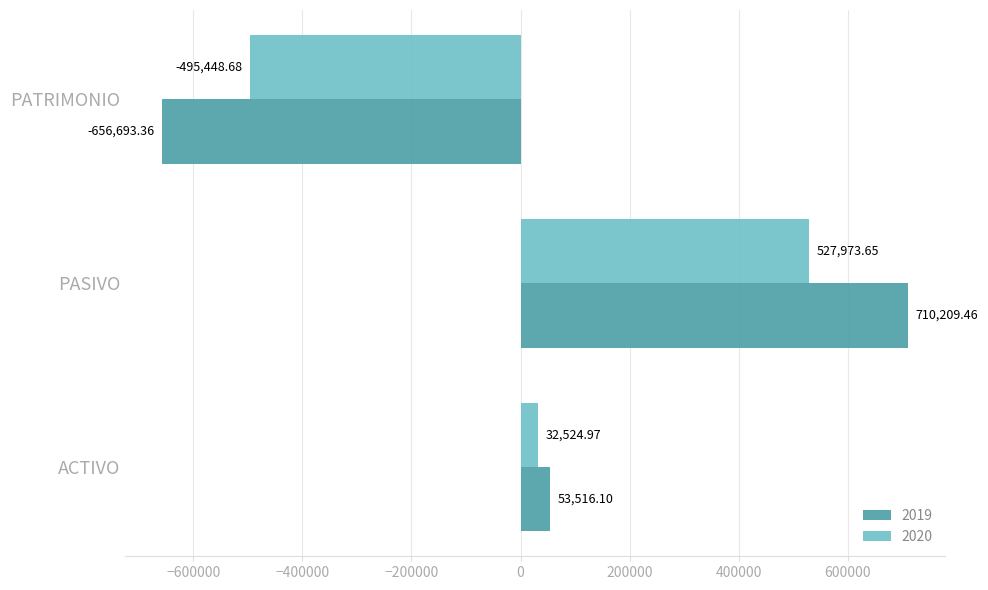

Which series has the widest spread of values?

2019